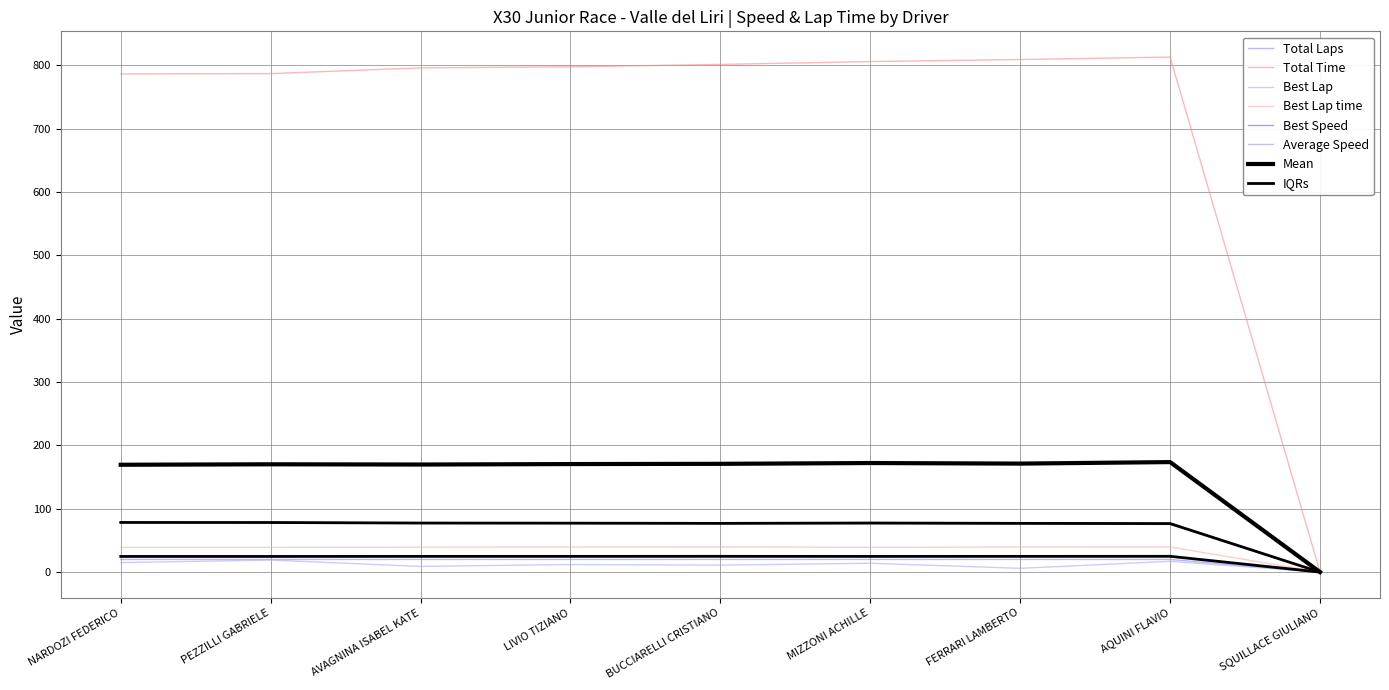

Reading right to left, transcribe all the data shown in this chart.

Total Laps: SQUILLACE GIULIANO=0.0	AQUINI FLAVIO=20.0	FERRARI LAMBERTO=20.0	MIZZONI ACHILLE=20.0	BUCCIARELLI CRISTIANO=20.0	LIVIO TIZIANO=20.0	AVAGNINA ISABEL KATE=20.0	PEZZILLI GABRIELE=20.0	NARDOZI FEDERICO=20.0
Total Time: SQUILLACE GIULIANO=0.0	AQUINI FLAVIO=812.9	FERRARI LAMBERTO=809.1	MIZZONI ACHILLE=805.8	BUCCIARELLI CRISTIANO=801.3	LIVIO TIZIANO=797.5	AVAGNINA ISABEL KATE=795.9	PEZZILLI GABRIELE=786.8	NARDOZI FEDERICO=786.3
Best Lap: SQUILLACE GIULIANO=0.0	AQUINI FLAVIO=17.0	FERRARI LAMBERTO=6.0	MIZZONI ACHILLE=14.0	BUCCIARELLI CRISTIANO=11.0	LIVIO TIZIANO=12.0	AVAGNINA ISABEL KATE=9.0	PEZZILLI GABRIELE=19.0	NARDOZI FEDERICO=15.0
Best Lap time: SQUILLACE GIULIANO=0.0	AQUINI FLAVIO=39.7	FERRARI LAMBERTO=39.5	MIZZONI ACHILLE=39.2	BUCCIARELLI CRISTIANO=39.7	LIVIO TIZIANO=39.5	AVAGNINA ISABEL KATE=39.4	PEZZILLI GABRIELE=39.0	NARDOZI FEDERICO=38.9
Best Speed: SQUILLACE GIULIANO=0.0	AQUINI FLAVIO=77.0	FERRARI LAMBERTO=77.4	MIZZONI ACHILLE=78.0	BUCCIARELLI CRISTIANO=77.1	LIVIO TIZIANO=77.4	AVAGNINA ISABEL KATE=77.6	PEZZILLI GABRIELE=78.5	NARDOZI FEDERICO=78.6
Average Speed: SQUILLACE GIULIANO=0.0	AQUINI FLAVIO=75.3	FERRARI LAMBERTO=75.6	MIZZONI ACHILLE=75.9	BUCCIARELLI CRISTIANO=76.4	LIVIO TIZIANO=76.7	AVAGNINA ISABEL KATE=76.9	PEZZILLI GABRIELE=77.8	NARDOZI FEDERICO=77.8